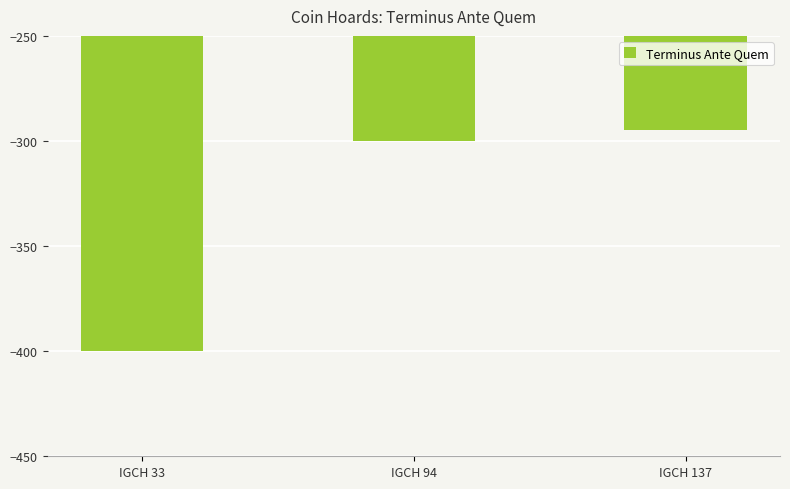

Reading right to left, transcribe all the data shown in this chart.

IGCH 137=-295	IGCH 94=-300	IGCH 33=-400